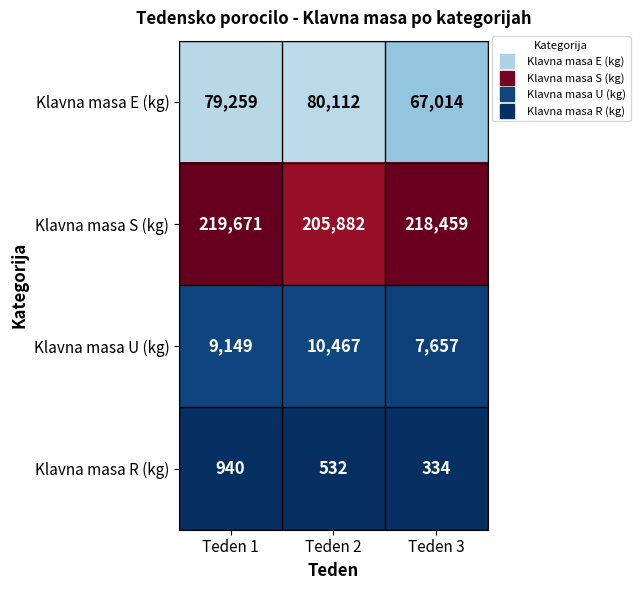

Is it true that Klavna masa S (kg) equals 205882 at Teden 2?

True